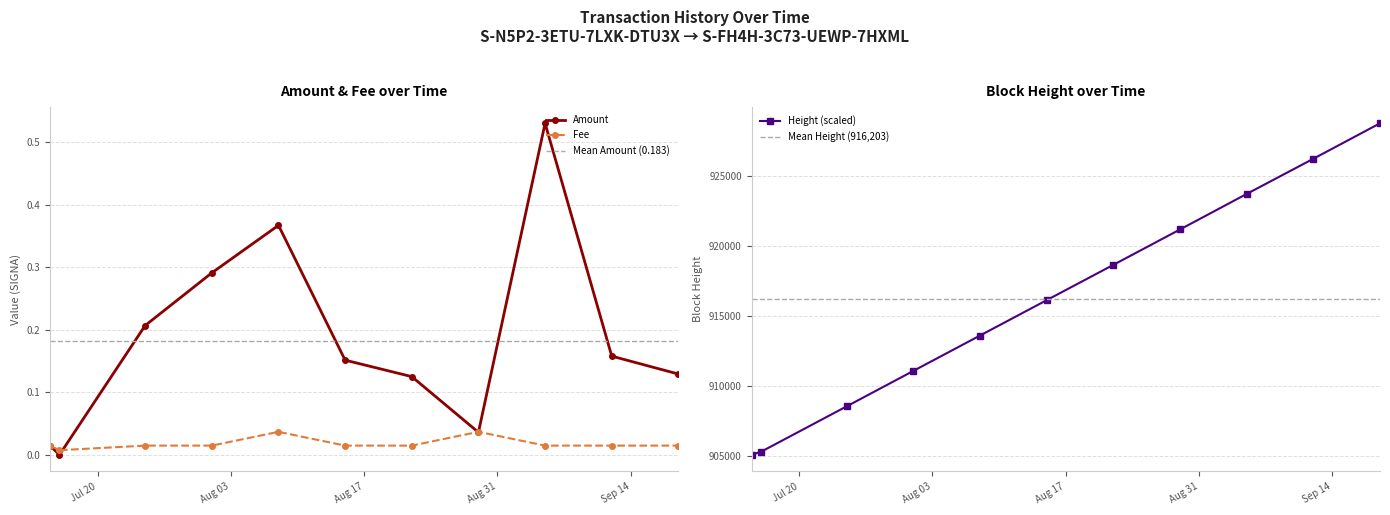

Which series has the largest total across all categories?

Height (scaled)